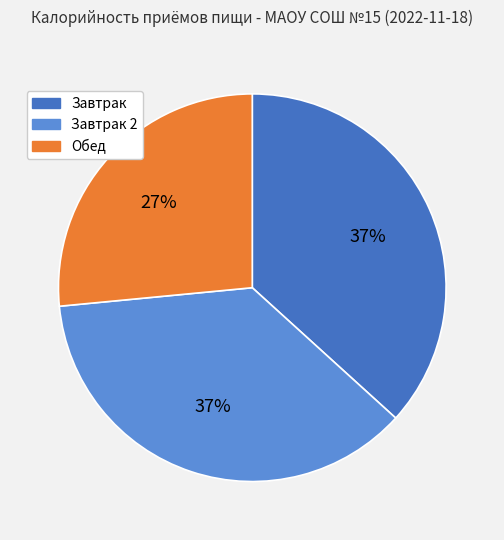

What is the smallest slice in the pie chart?

Обед